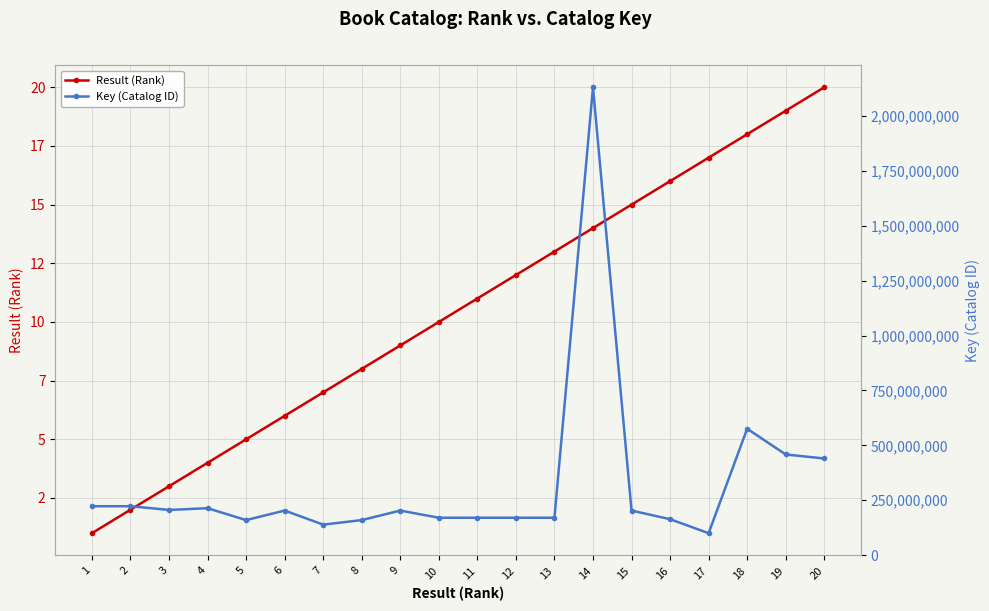

What is the smallest value displayed?

1